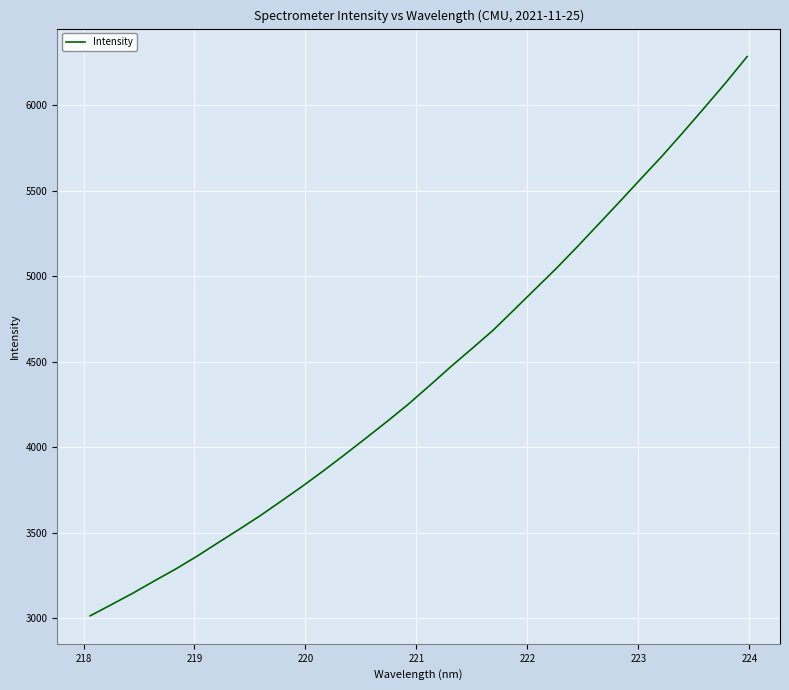

Reading left to right, extract all data points from this chart.

3014.3	3079.6	3145.8	3216.7	3285.8	3360.2	3439.6	3518.4	3598.8	3684.7	3771.8	3862.9	3957.1	4053.7	4151.3	4252.2	4360.4	4471.2	4577.1	4684.6	4805.5	4927.1	5048.5	5176.6	5308.0	5439.9	5573.8	5706.5	5846.7	5989.6	6134.7	6286.2